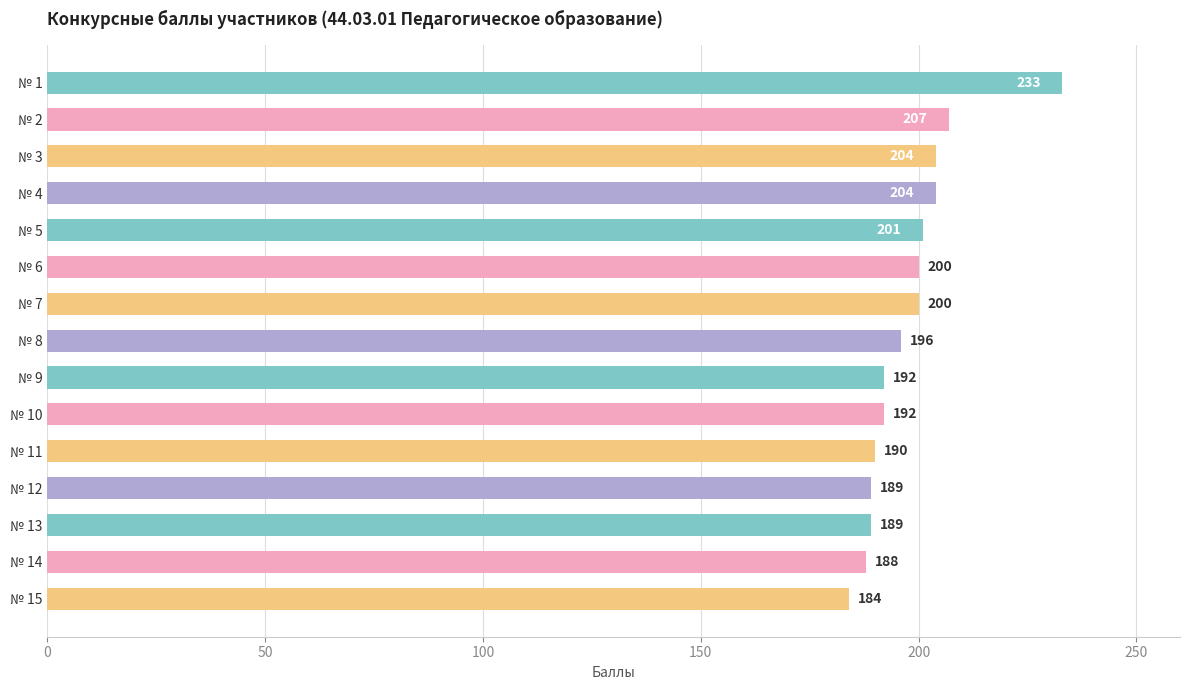

Reading top to bottom, list all the values displayed in this chart.

233	207	204	204	201	200	200	196	192	192	190	189	189	188	184